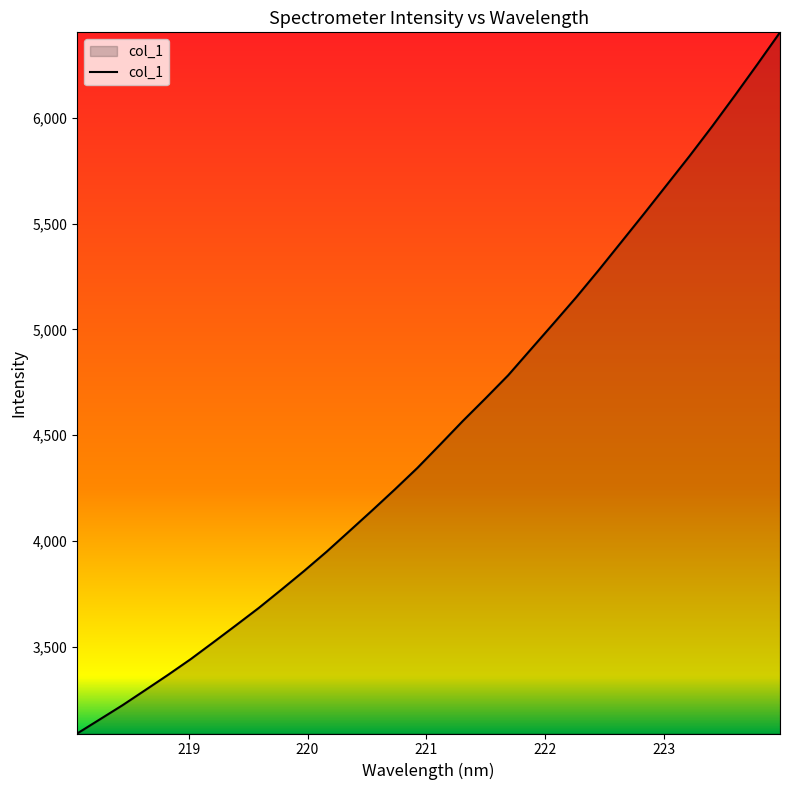

What is the maximum value shown in the chart?

6404.6